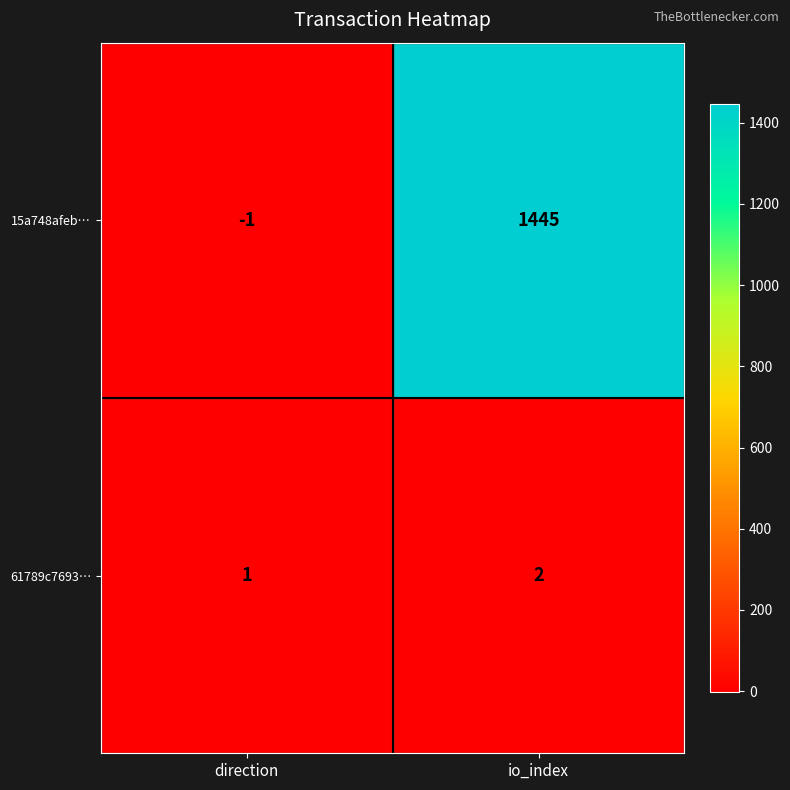

How many negative values does the 15a748afeb… series have?

1